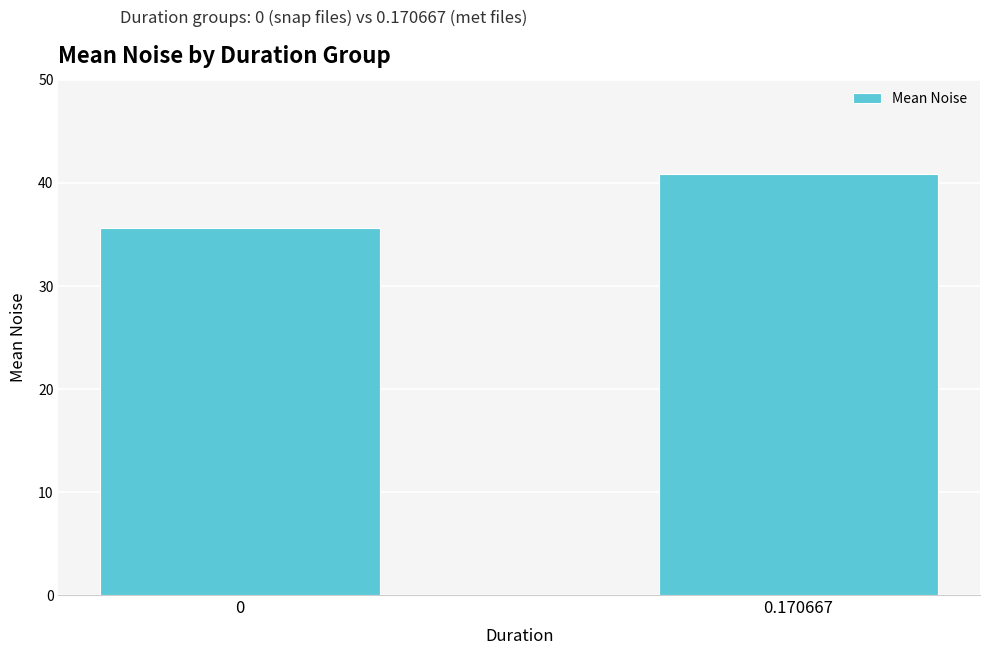

Rank the categories by value from highest to lowest.

0.170667, 0